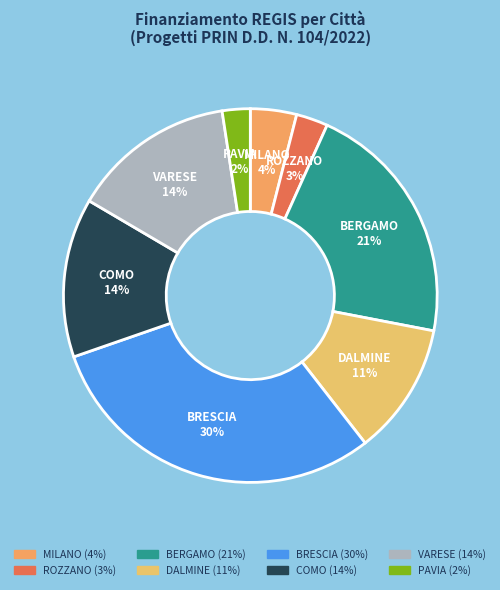

What is the largest slice in the pie chart?

BRESCIA